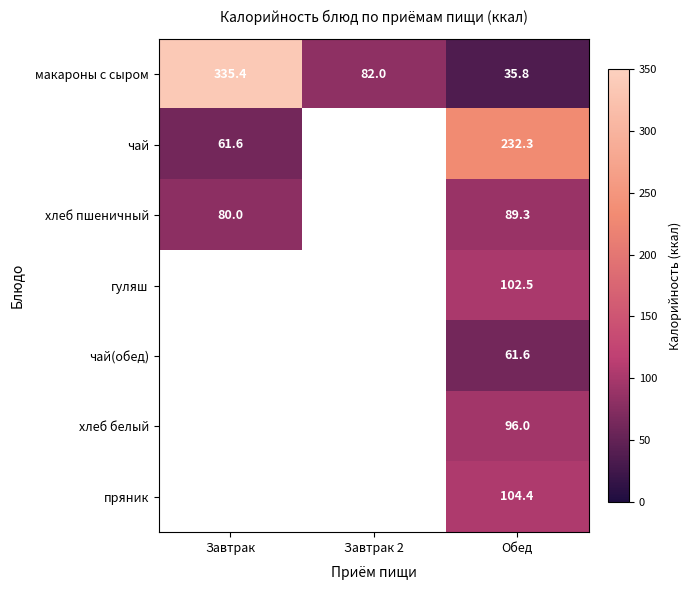

At how many categories does at least one series exceed 205?

2